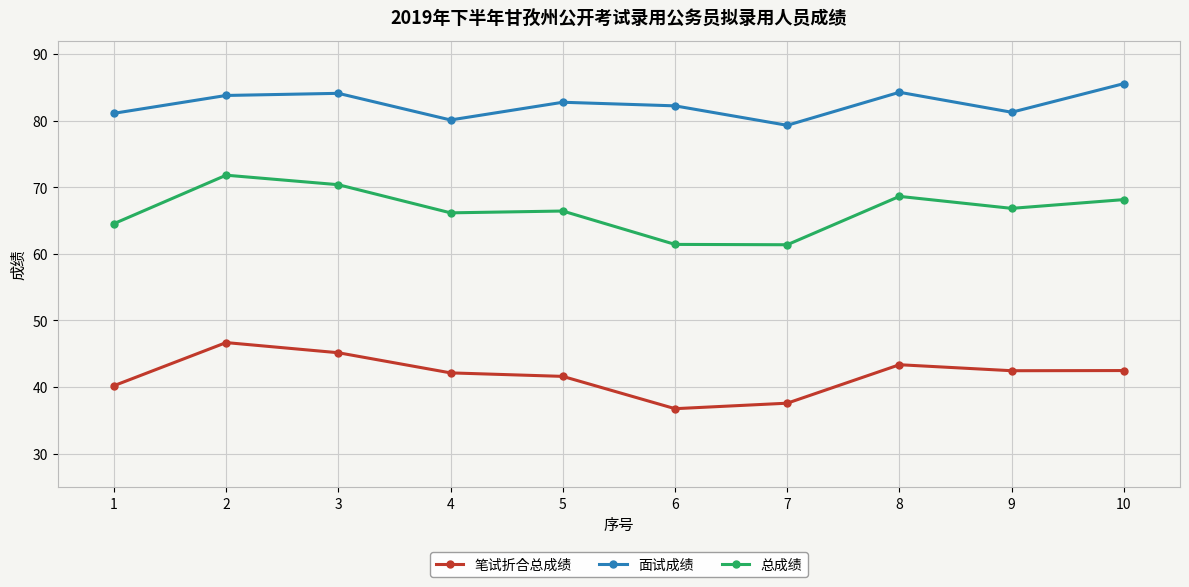

What is the difference between the second highest and minimum values in the 总成绩 series?

9.0